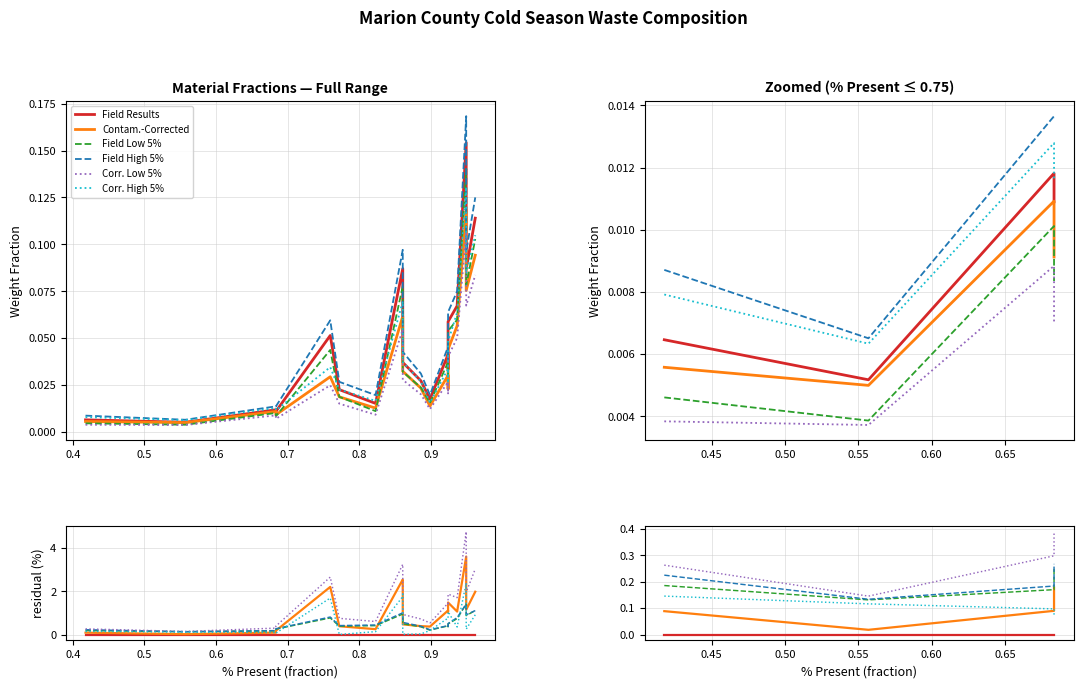

At 0.6, list the series in order from largest to smallest.

Corr. Low 5%, Field High 5%, Field Low 5%, Contam.-Corrected, Corr. High 5%, Field Results